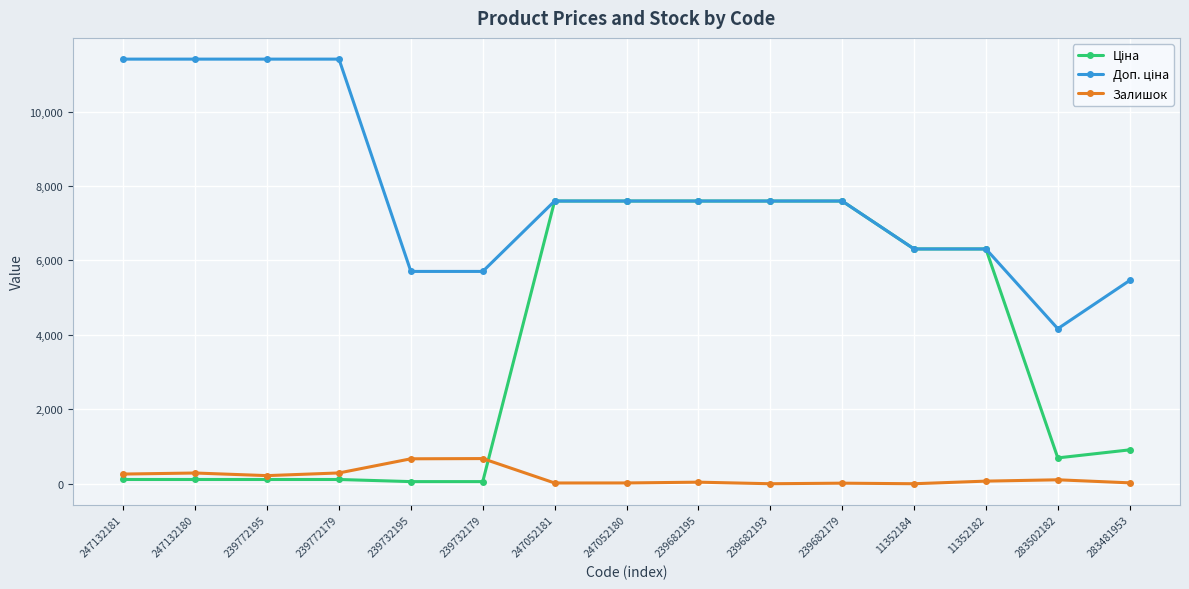

How many lines are shown in the chart?

3